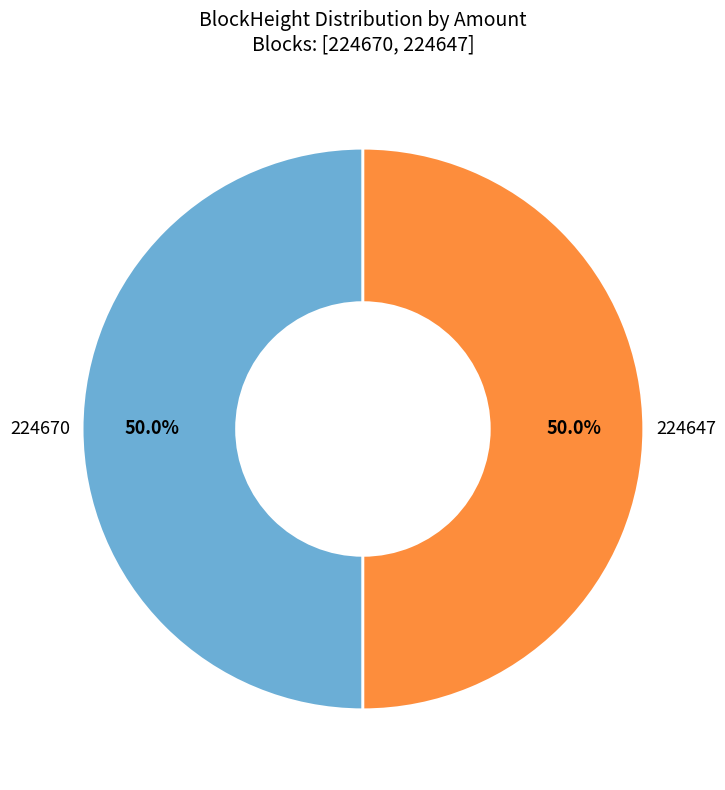

What is the ratio of the value at 224670 to the value at 224647?

1.0